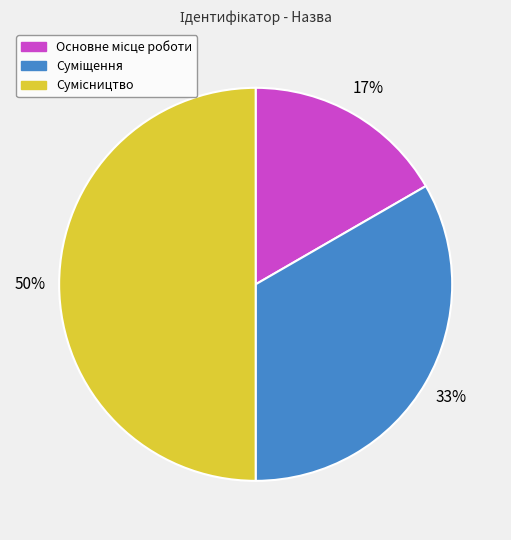

To the nearest percent, what is the difference between the largest and smallest slice percentages?

33%